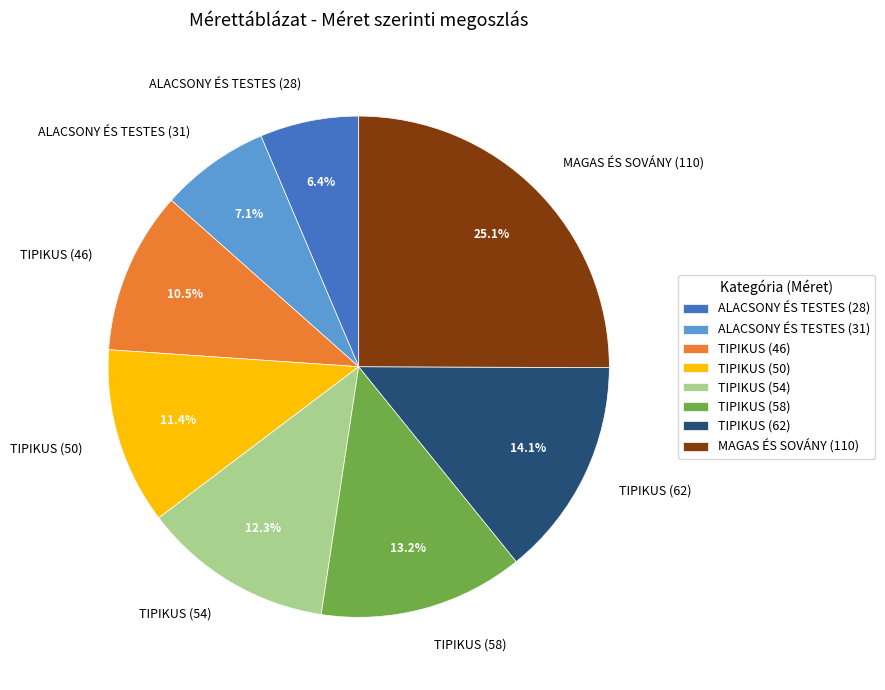

How many slices are in this pie chart?

8